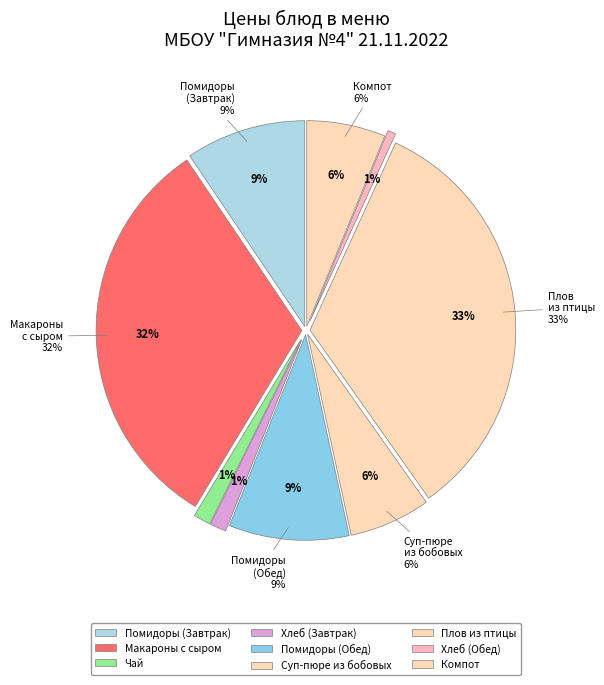

The Хлеб пшеничный (Обед) slice represents 14% of the pie. True or false?

False